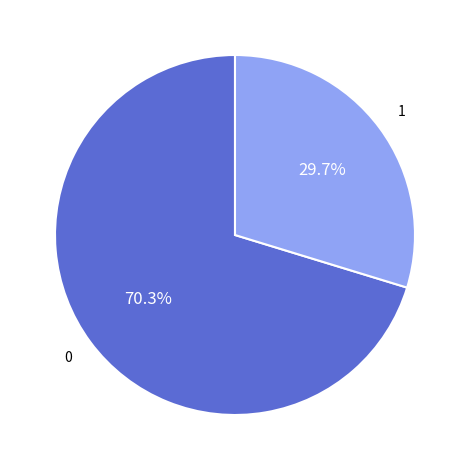

Is there any slice that represents more than half of the pie?

Yes